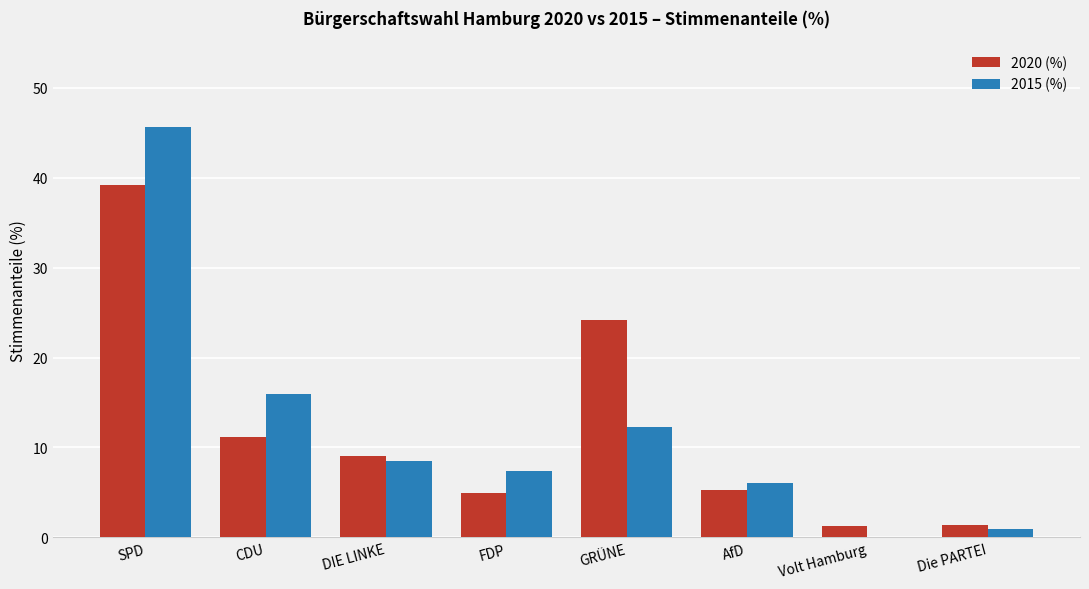

What is the sum of the 2020 (%) values at DIE LINKE and FDP?

14.1